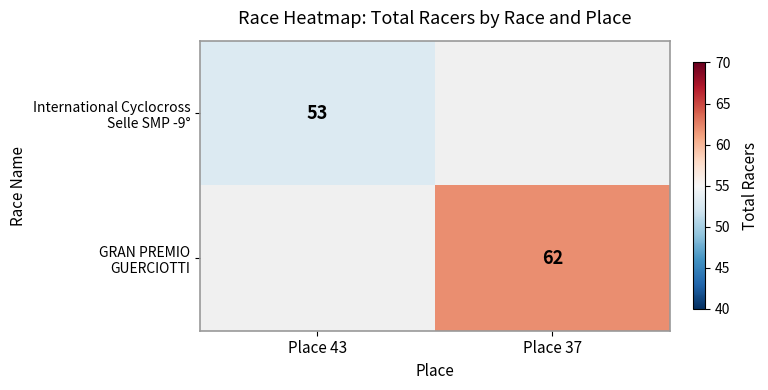

List the labels in order of GRAN PREMIO GUERCIOTTI value, largest first.

Place 43, Place 37